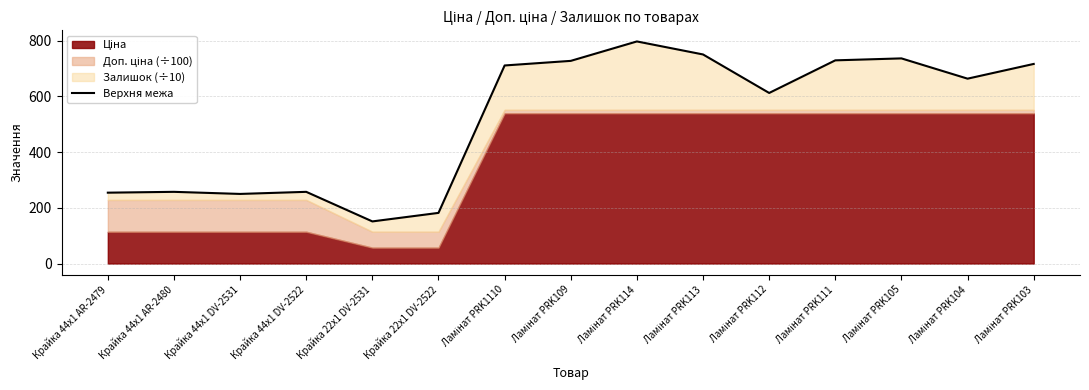

The value at Ламінат PRK114 is 1062.6. True or false?

False